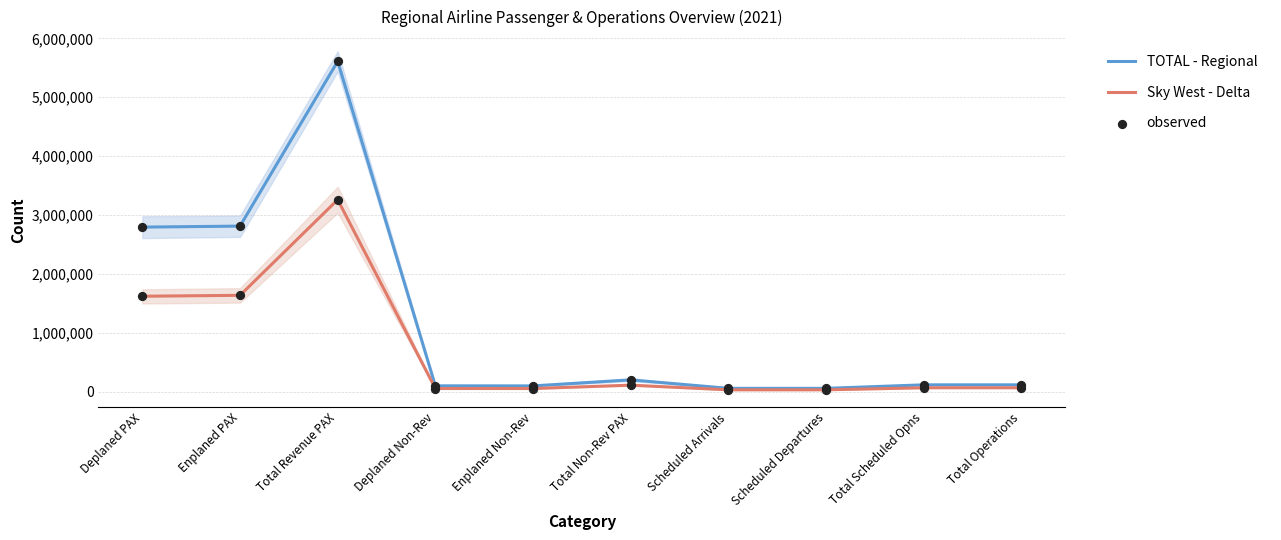

At how many categories does at least one series exceed 4922974?

1